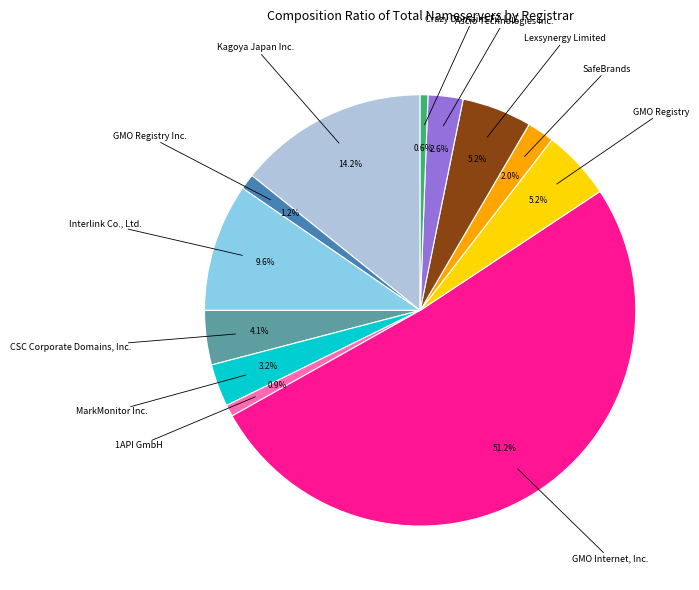

How many segments does this pie chart have?

12